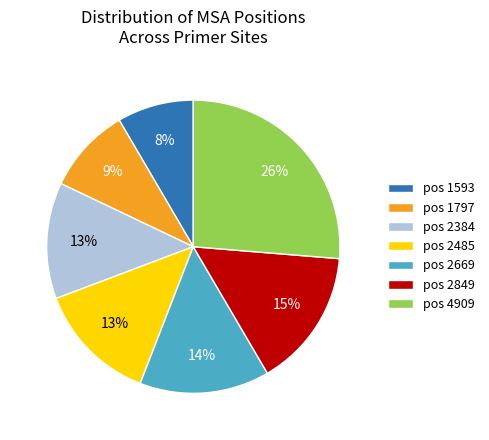

Does any single category account for the majority?

No